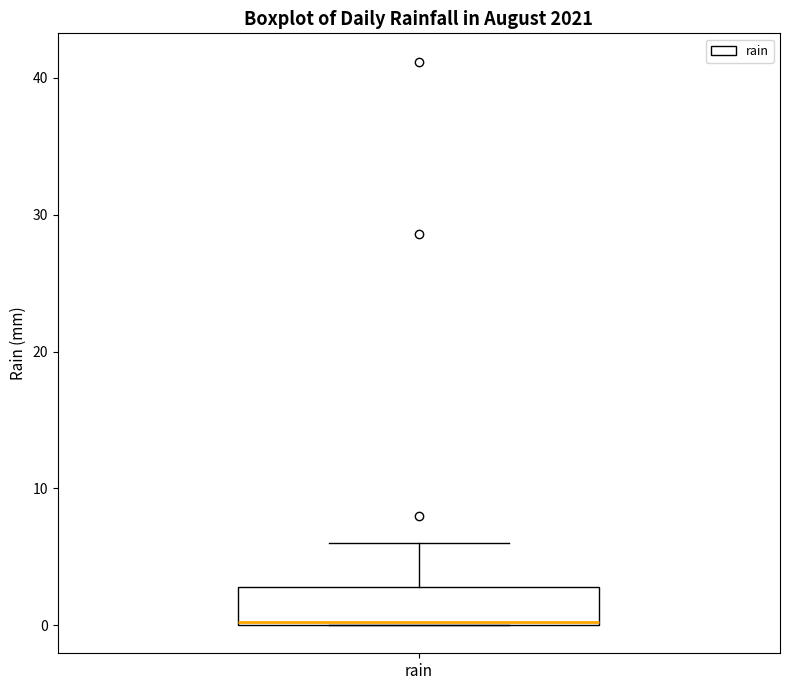

Transcribe this box plot: give where the median line is, the range the box spans, and where the two whiskers end, as read against the y-axis. The values are not printed on the chart, so give them approximately, as read against the axis.

median 0, box 0 to 3, whiskers 0 to 6